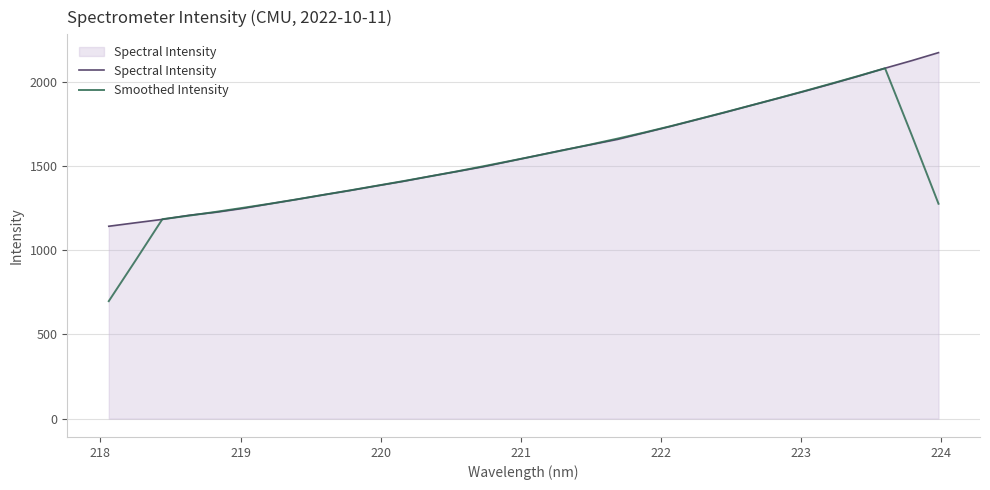

Which series has the widest spread of values?

Smoothed Intensity